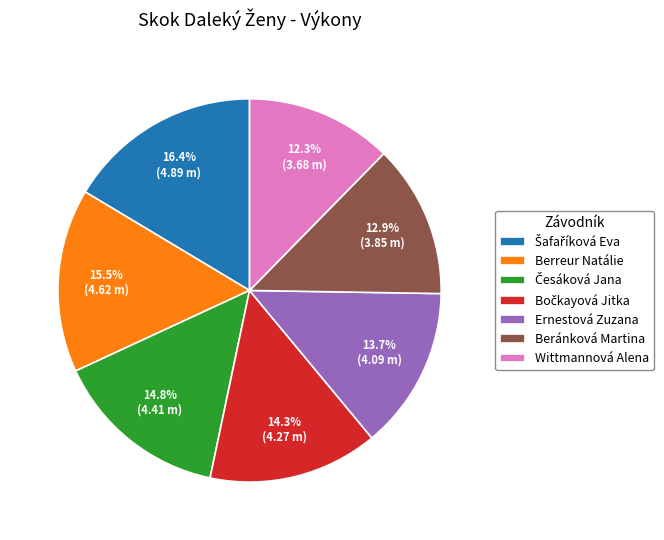

Which category has the smallest portion of the pie?

Wittmannová Alena